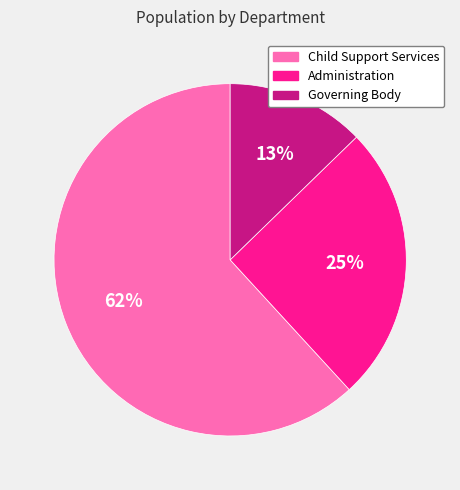

To the nearest percent, what percentage of the pie is Administration?

25%